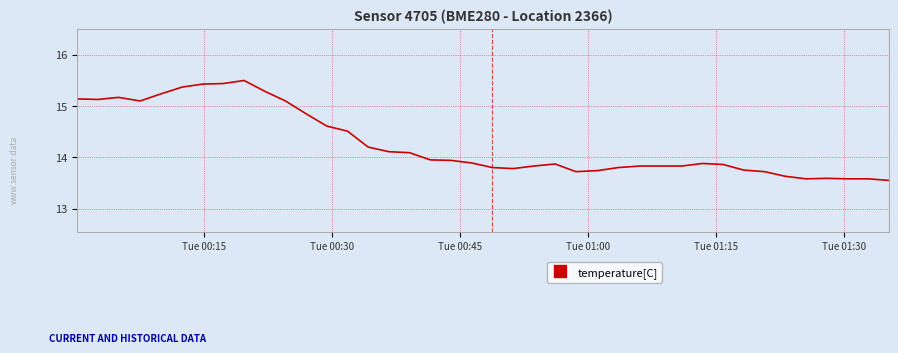

What is the maximum value shown in the chart?

15.5